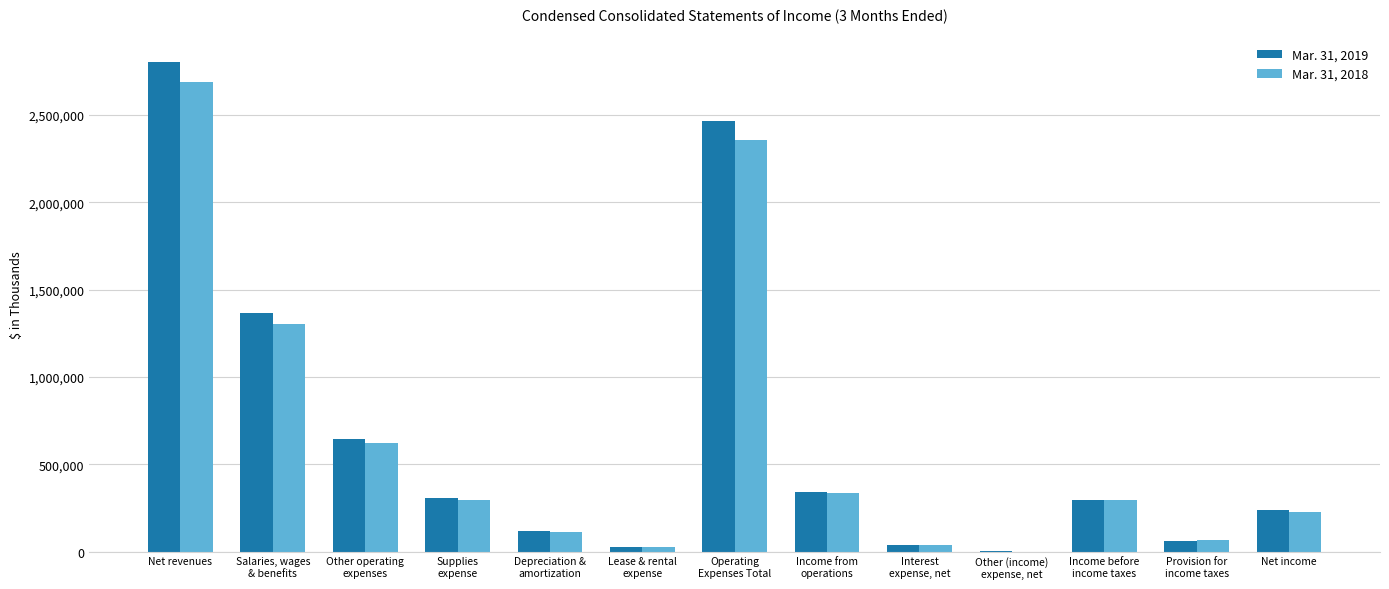

What are all the series names shown in the legend?

Mar. 31, 2019, Mar. 31, 2018